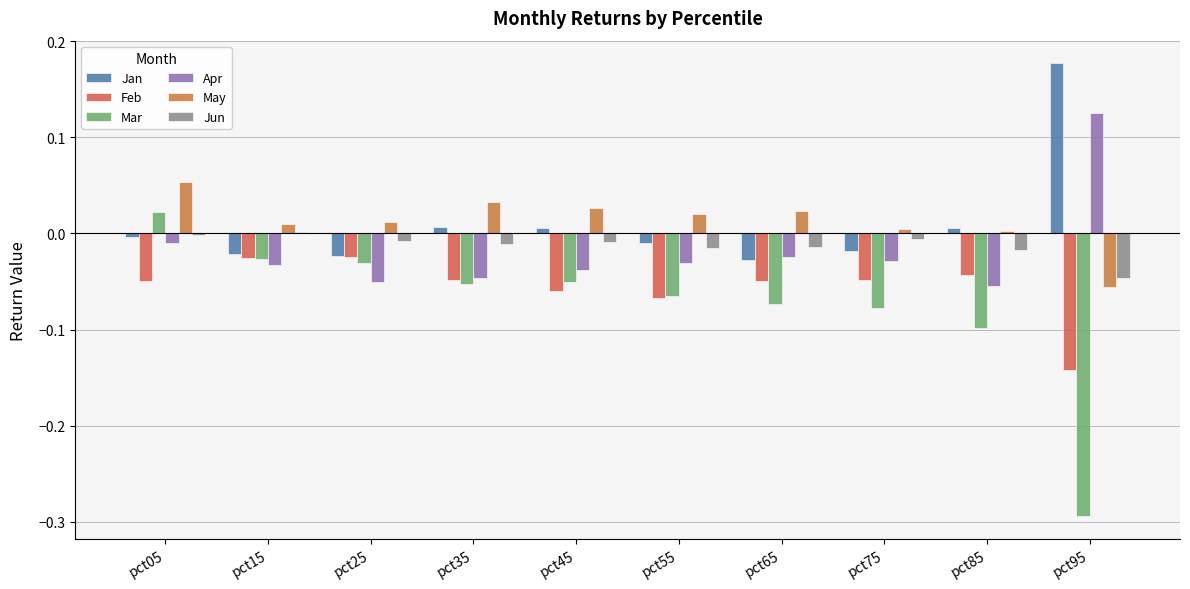

At which label does Mar reach its minimum?

pct95